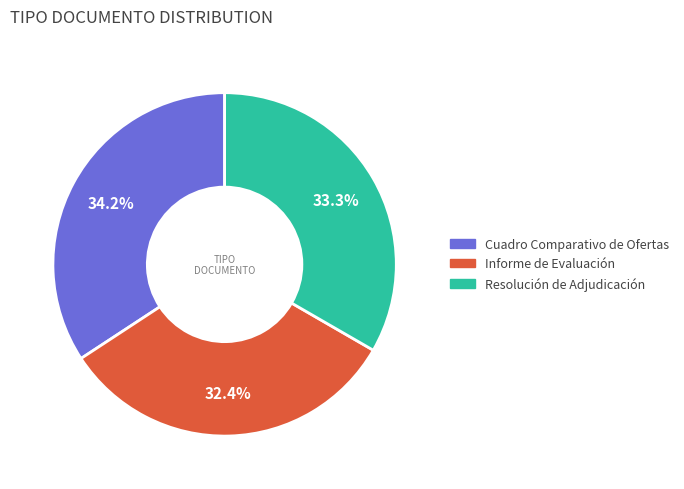

What percentage is the Resolución de Adjudicación slice, to the nearest percent?

33%